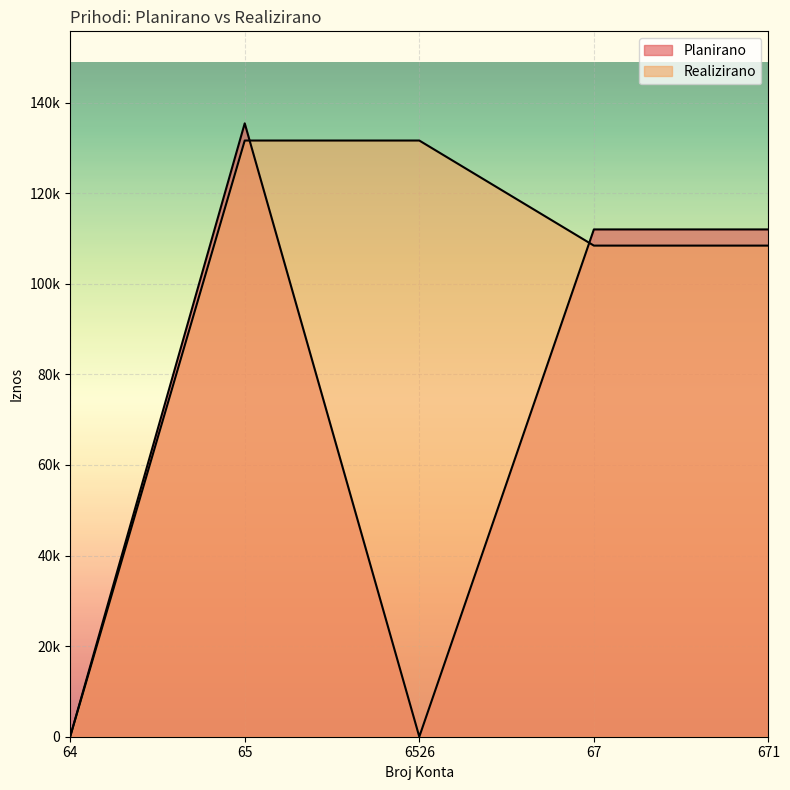

What position from the left is 6526?

3